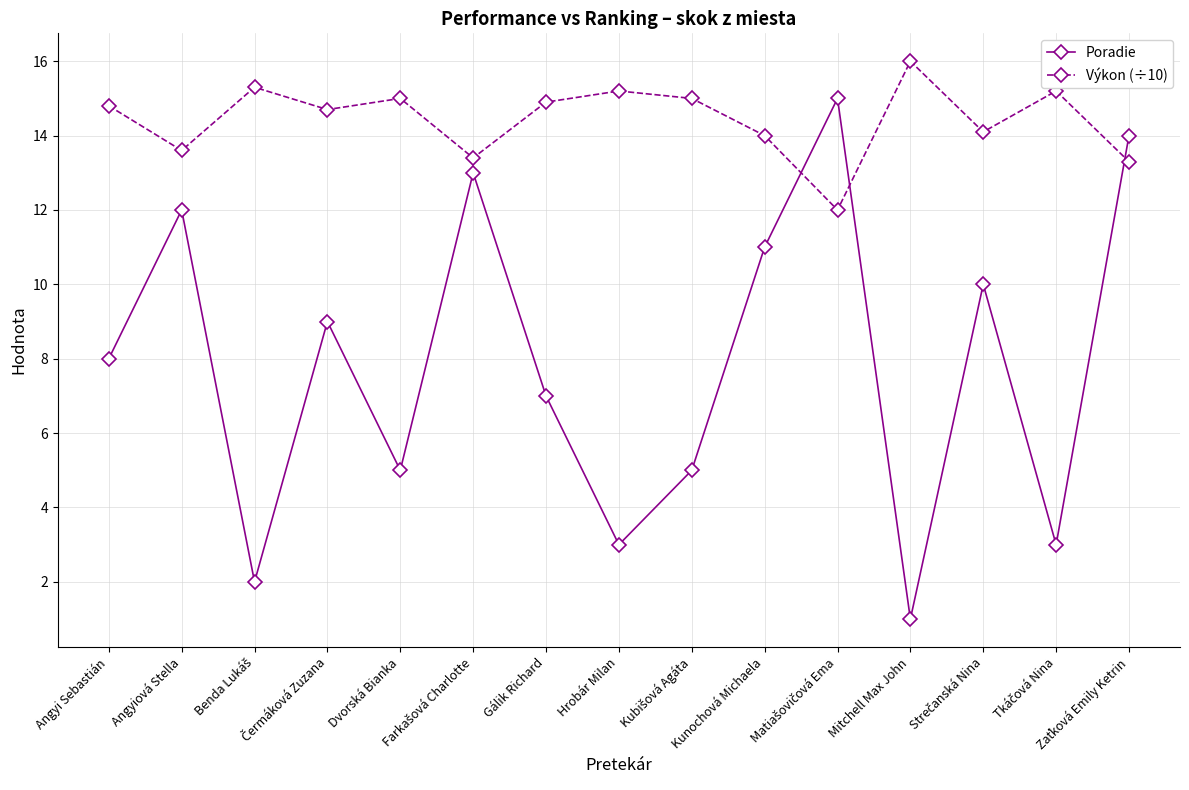

After their last crossing, which series has the higher values: Poradie or Výkon (÷10)?

Poradie